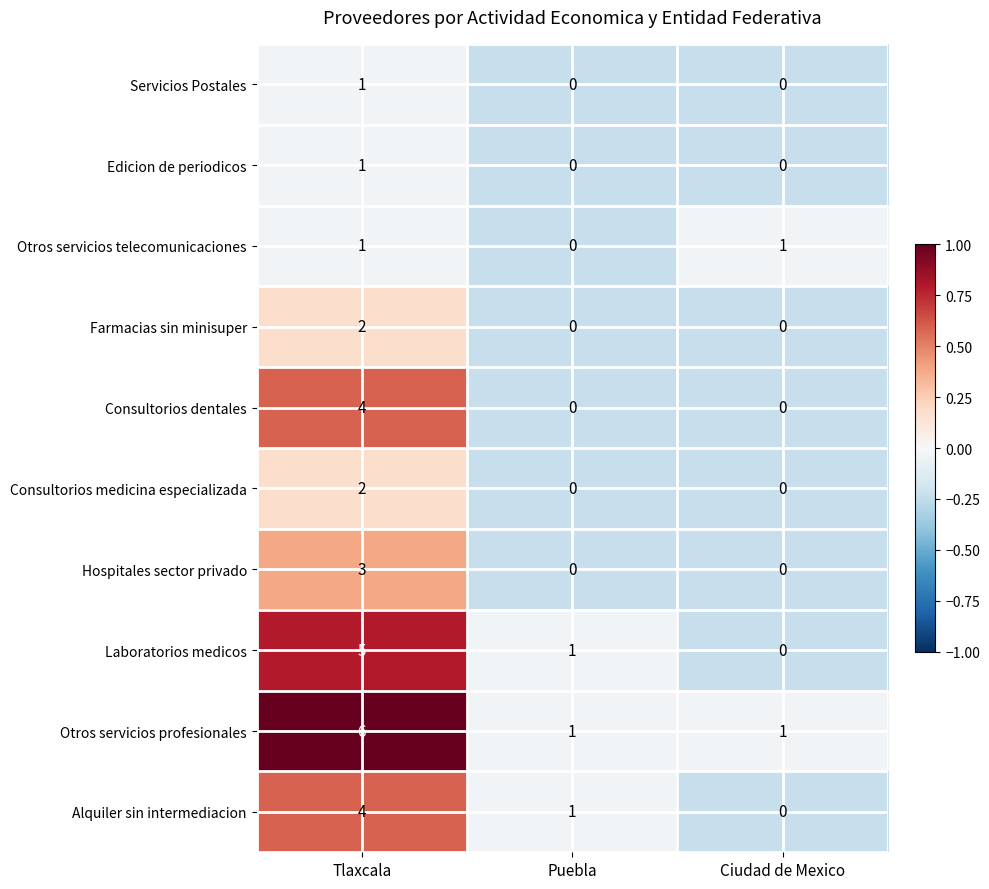

The Consultorios medicina especializada series shows -1 at Puebla. True or false?

False